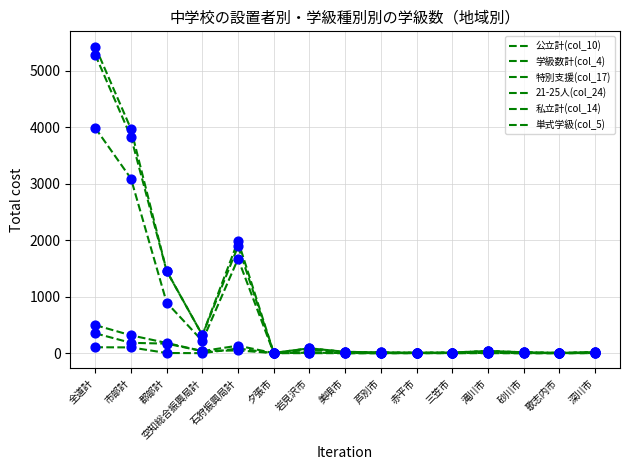

How many lines are shown in the chart?

6